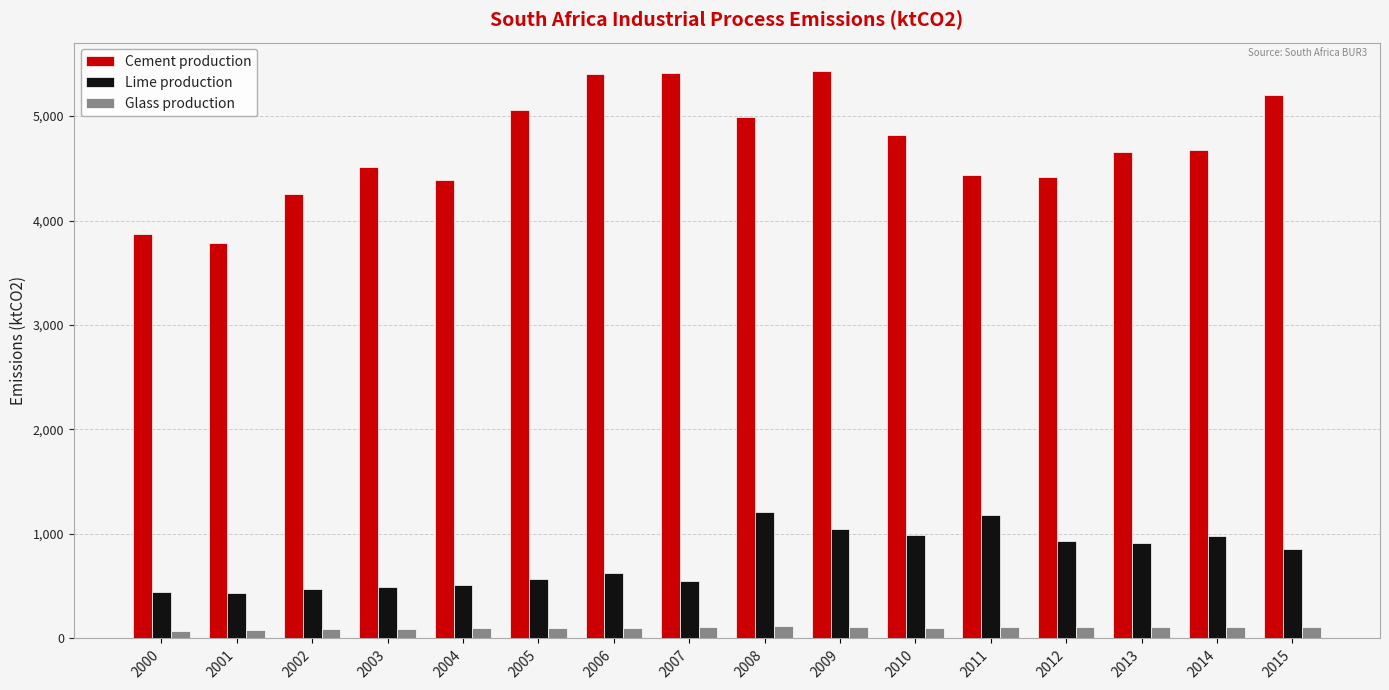

Where is Cement production nearest to the value 4607?

2013